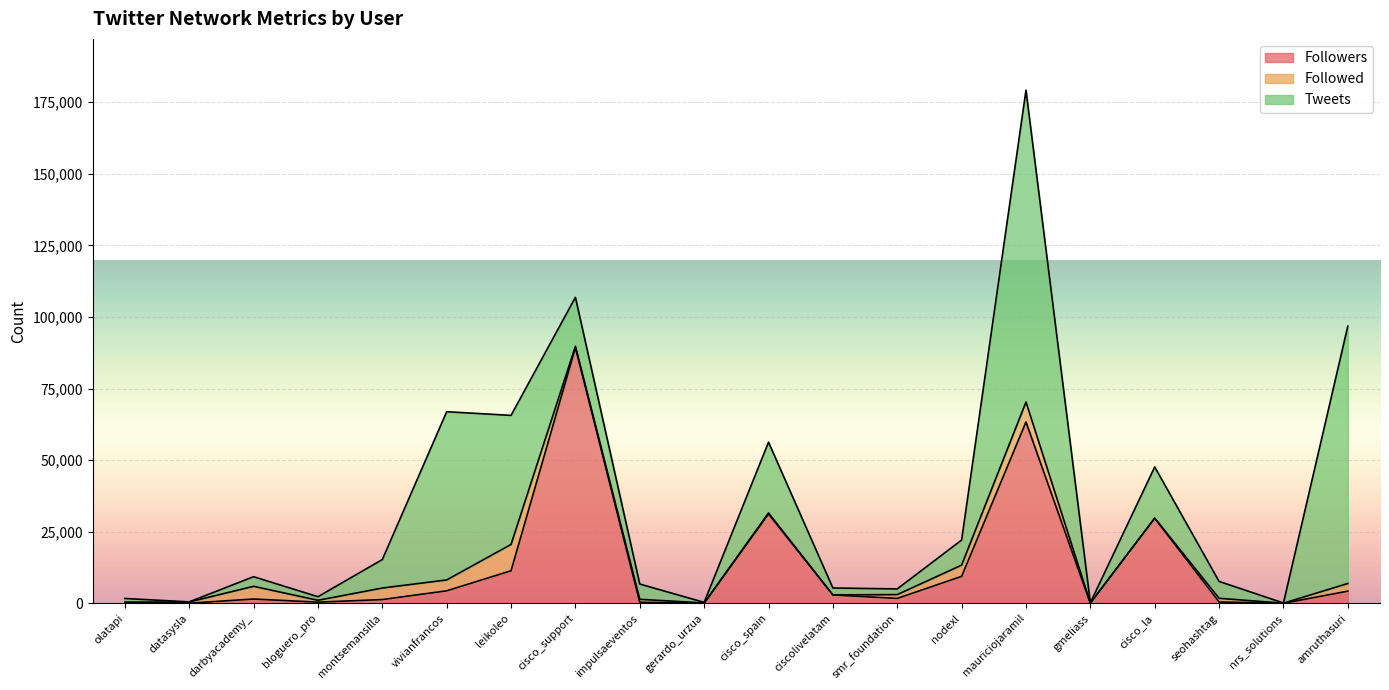

Which series has the largest total across all categories?

Tweets